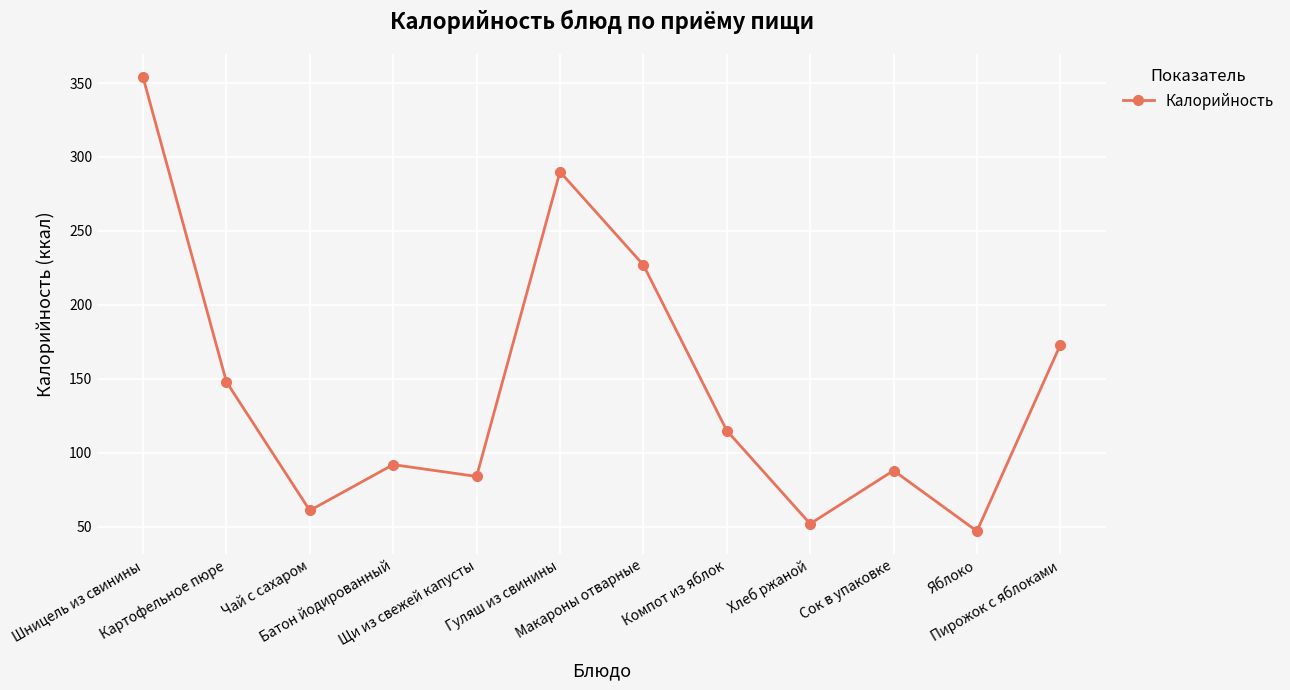

Does the chart display data point markers on the line(s)?

Yes